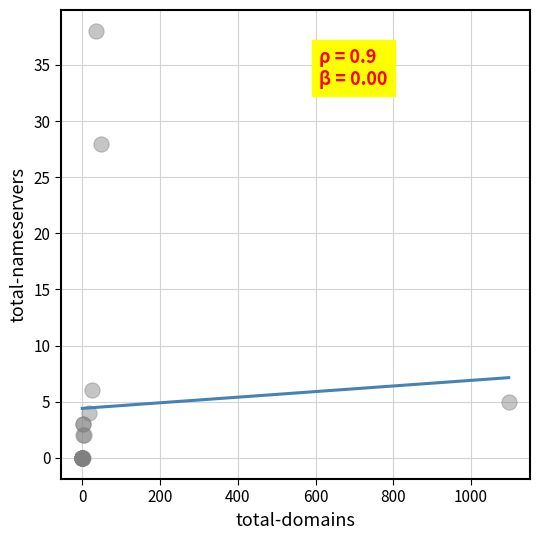

What Y value in the scatter plot is closest to 19?

28